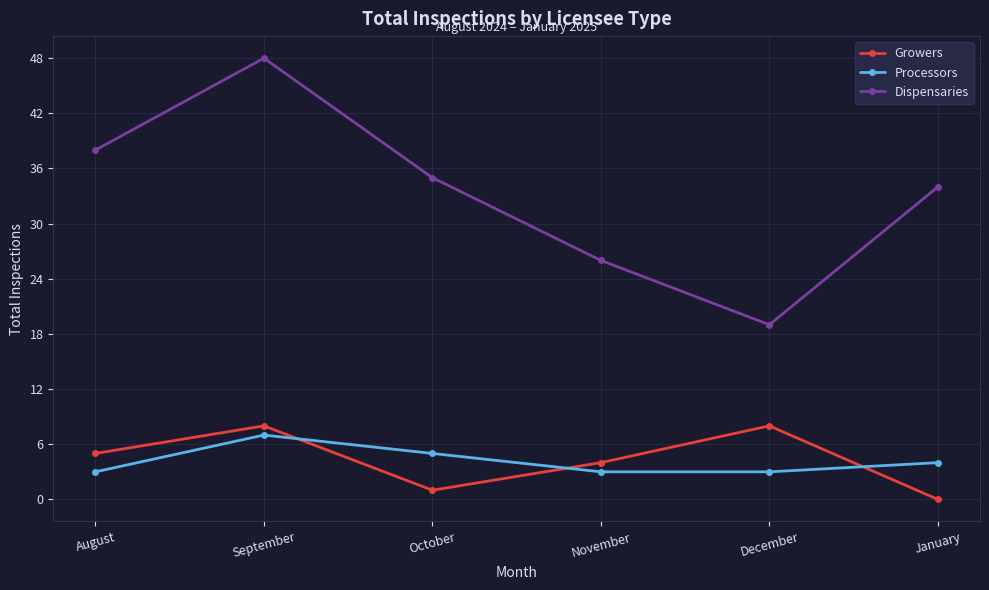

What is the total value across all series at January?

38